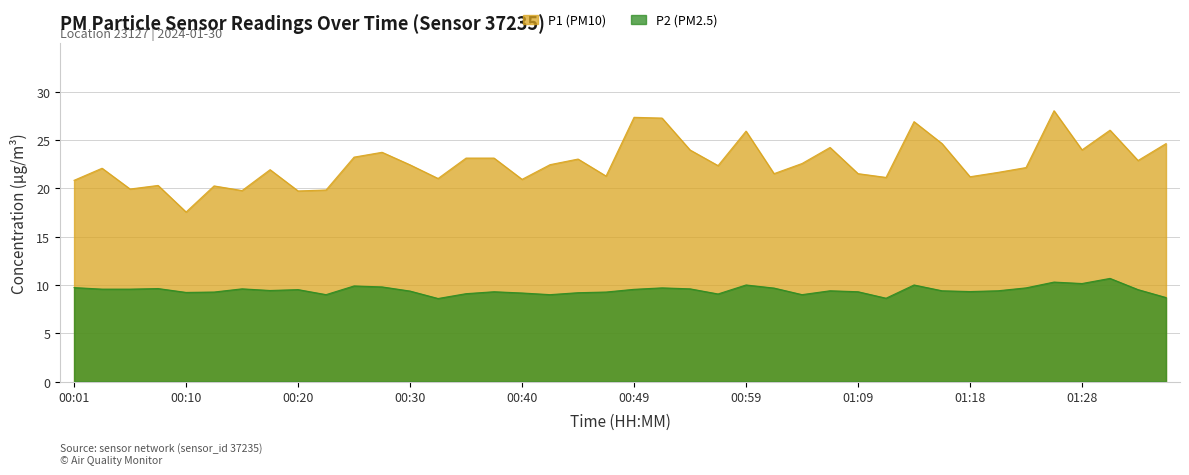

Reading left to right, list all the values displayed in this chart.

P1: 00:01=20.8	00:03=22.1	00:06=19.9	00:08=20.3	00:10=17.6	00:13=20.2	00:15=19.8	00:18=21.9	00:20=19.7	00:23=19.8	00:25=23.2	00:27=23.7	00:30=22.4	00:32=21.0	00:35=23.1	00:37=23.1	00:40=20.9	00:42=22.4	00:44=23.0	00:47=21.3	00:49=27.4	00:52=27.3	00:54=24.0	00:57=22.4	00:59=25.9	01:01=21.5	01:04=22.6	01:06=24.2	01:09=21.5	01:11=21.1	01:14=26.9	01:16=24.6	01:18=21.2	01:21=21.6	01:23=22.1	01:26=28.0	01:28=24.0	01:31=26.0	01:33=22.9	01:36=24.6
P2: 00:01=9.7	00:03=9.6	00:06=9.6	00:08=9.6	00:10=9.2	00:13=9.3	00:15=9.6	00:18=9.4	00:20=9.5	00:23=9.0	00:25=9.9	00:27=9.8	00:30=9.4	00:32=8.6	00:35=9.1	00:37=9.3	00:40=9.2	00:42=9.0	00:44=9.2	00:47=9.3	00:49=9.6	00:52=9.7	00:54=9.6	00:57=9.1	00:59=10.0	01:01=9.7	01:04=9.0	01:06=9.4	01:09=9.3	01:11=8.6	01:14=10.0	01:16=9.4	01:18=9.3	01:21=9.4	01:23=9.7	01:26=10.3	01:28=10.2	01:31=10.7	01:33=9.5	01:36=8.7